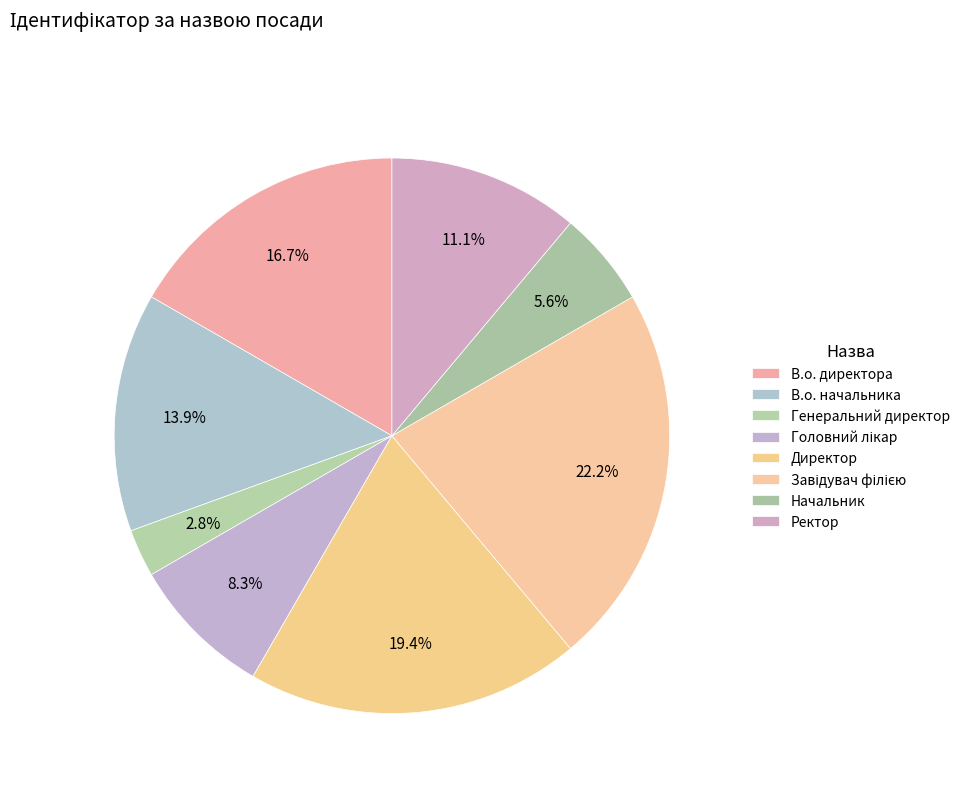

The В.о. начальника slice represents 14% of the pie. True or false?

True